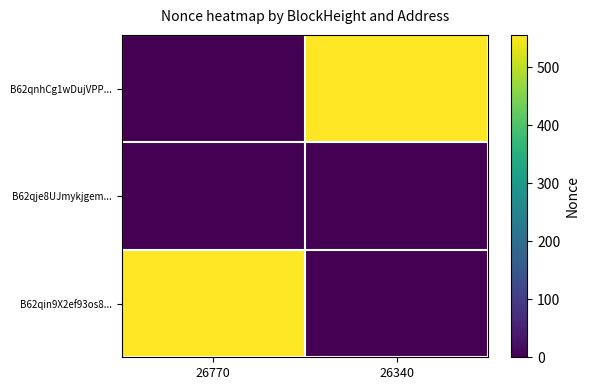

At which category does the chart reach its peak across all series?

26340